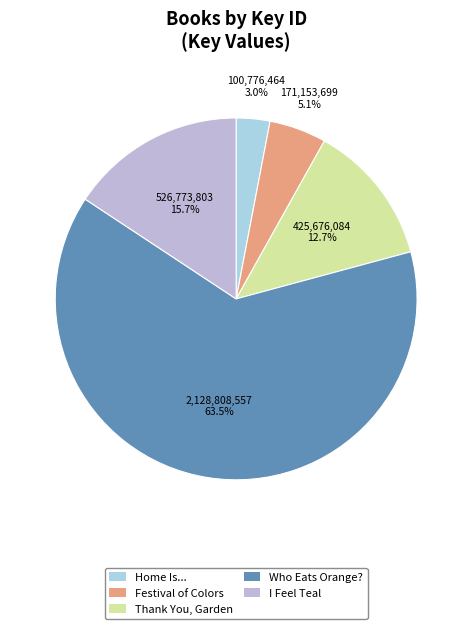

Which has a higher value, Festival of Colors or Who Eats Orange??

Who Eats Orange?